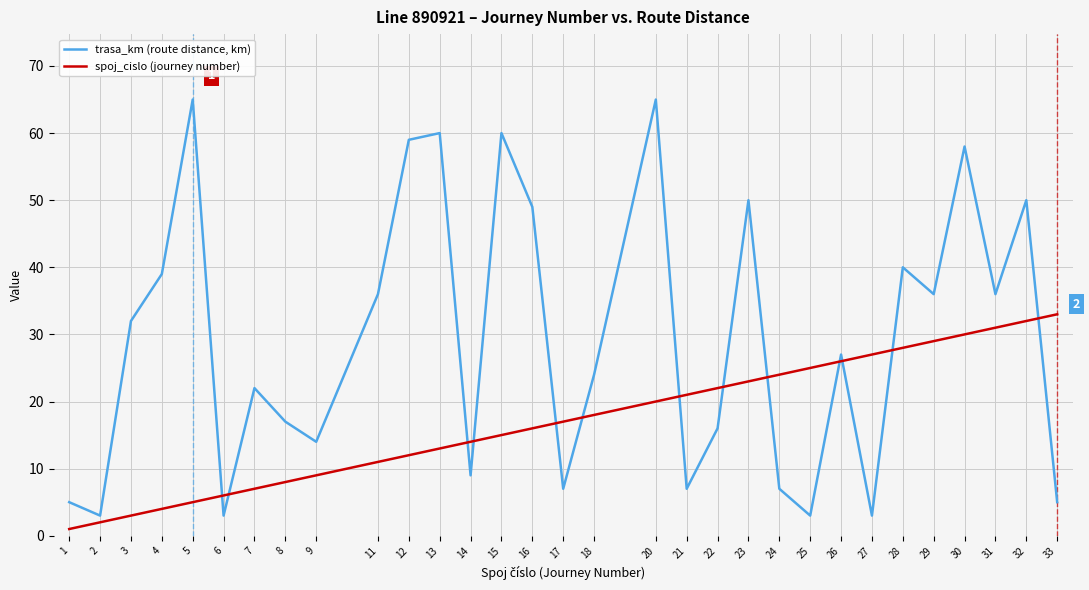

Reading left to right, extract all data points from this chart.

trasa_km (route distance, km): 5	3	32	39	65	3	22	17	14	36	59	60	9	60	49	7	24	65	7	16	50	7	3	27	3	40	36	58	36	50	5
spoj_cislo (journey number): 1	2	3	4	5	6	7	8	9	11	12	13	14	15	16	17	18	20	21	22	23	24	25	26	27	28	29	30	31	32	33